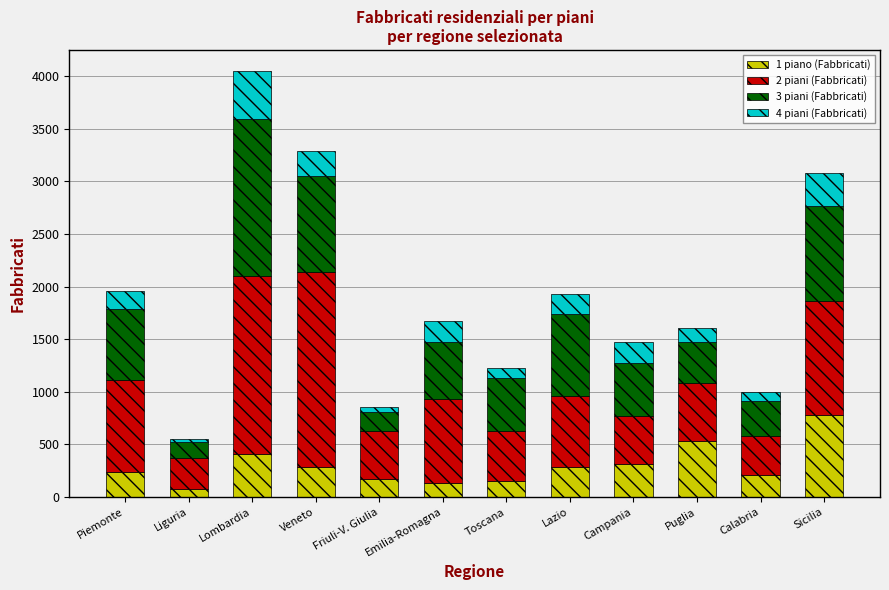

Does the chart contain any negative values?

No